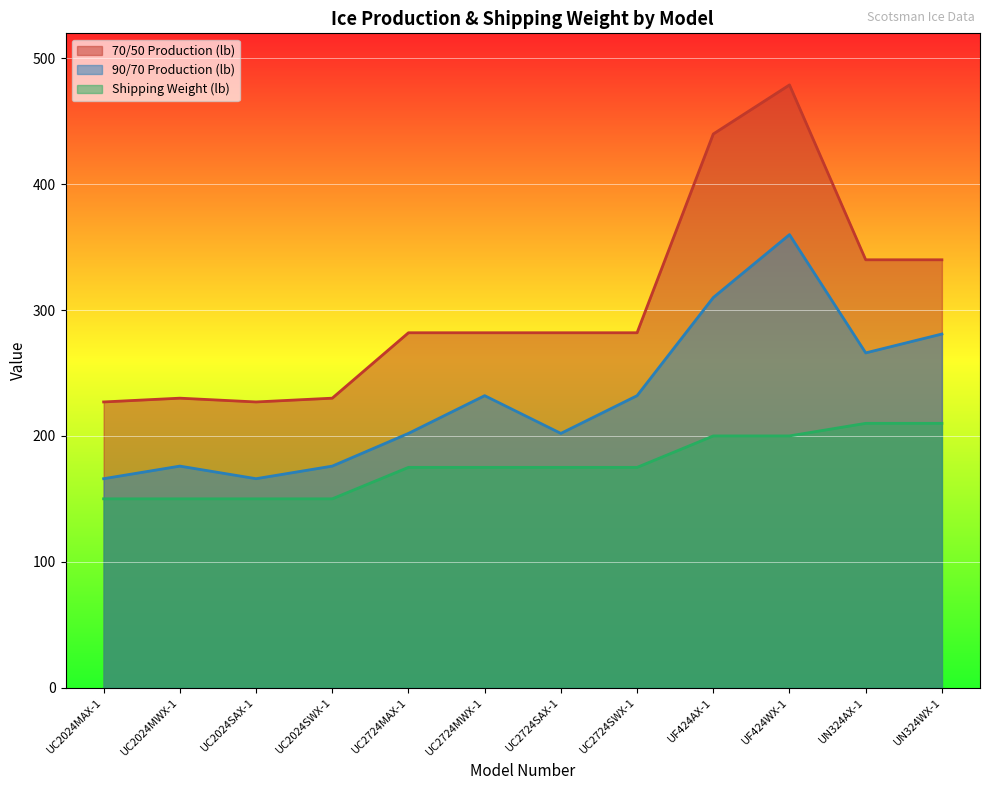

How many data points does each series have?

12